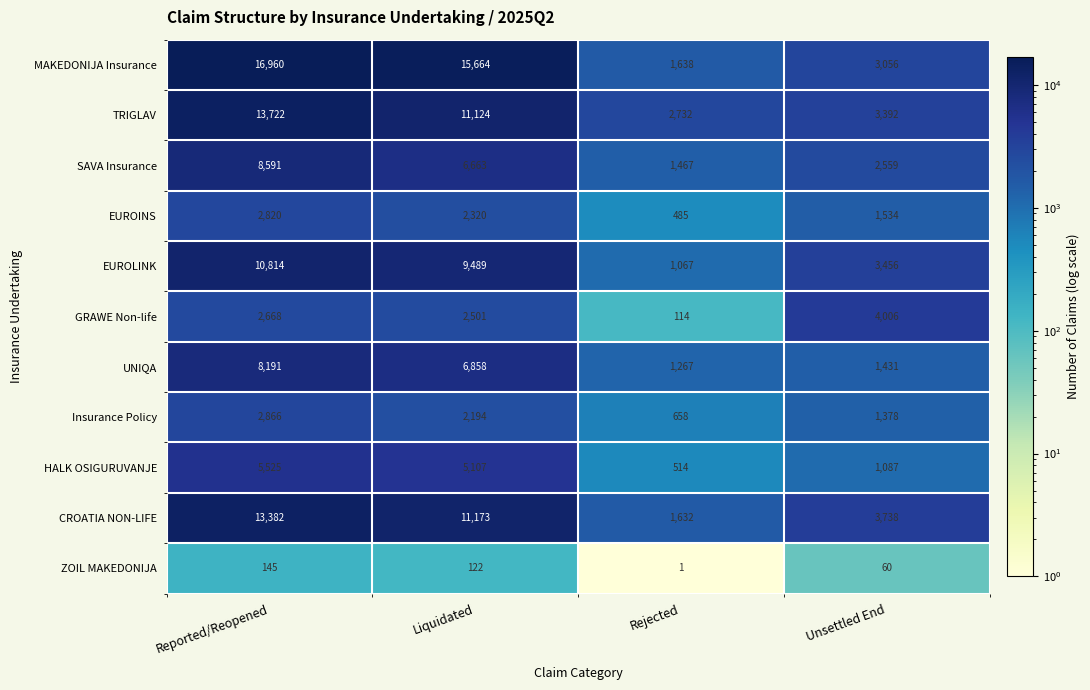

What is the sum of the EUROLINK values at Unsettled End and Rejected?

4523